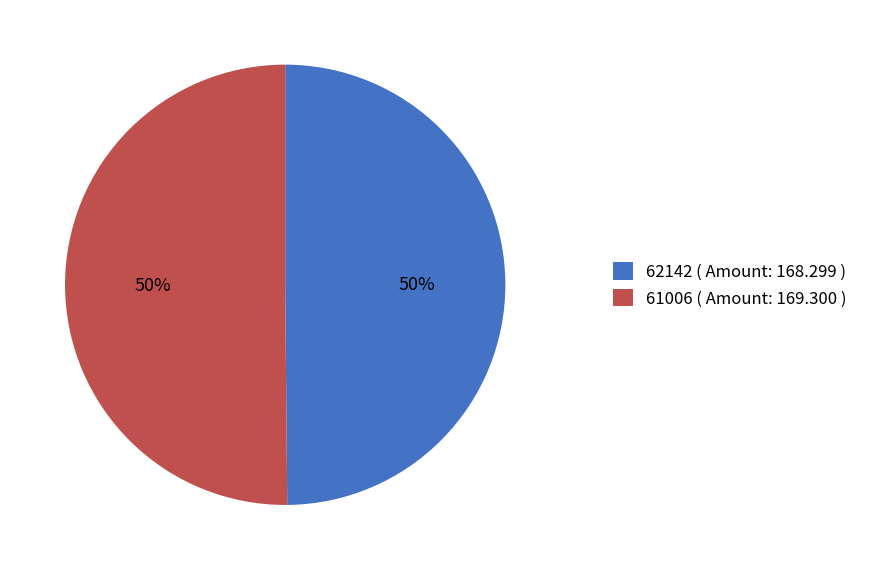

Count the number of slices in the pie.

2